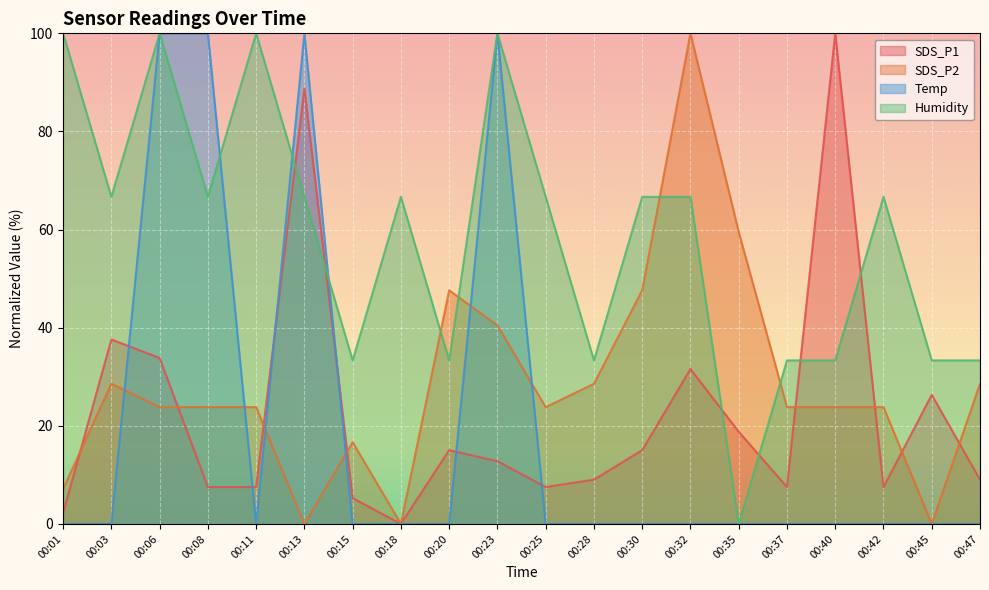

Where is SDS_P2 nearest to the value 50?

00:20